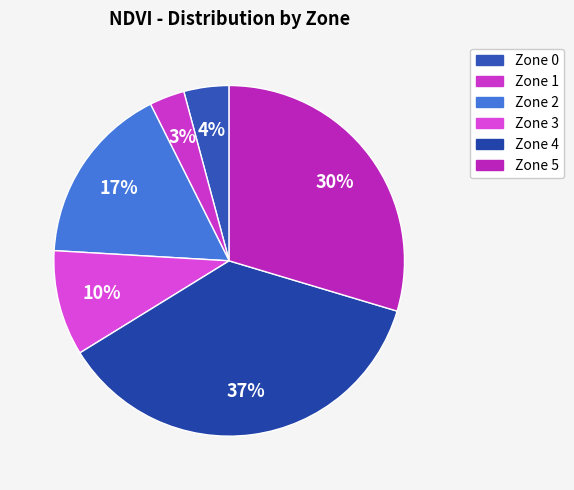

What is the total percentage of Zone 3 and Zone 1?

13.0%